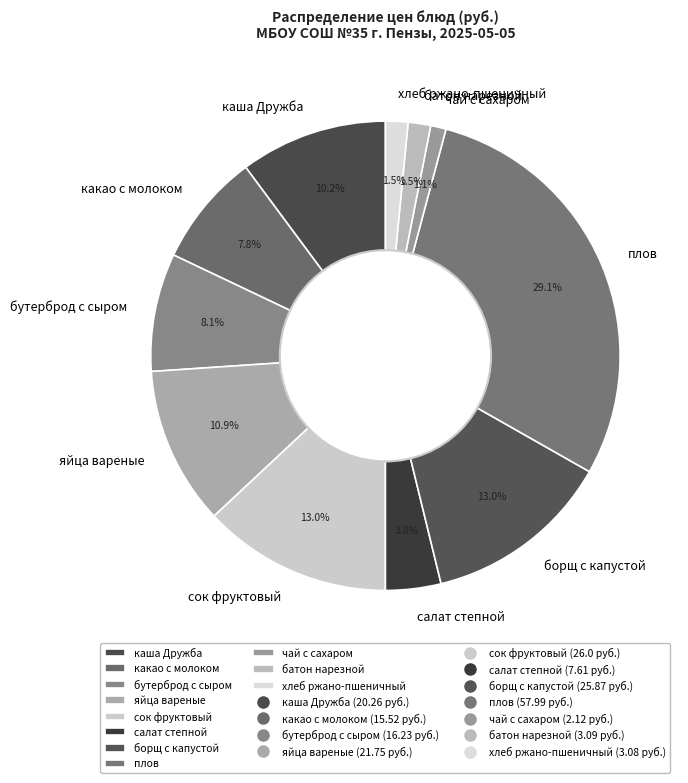

Which category has the biggest portion of the pie?

плов